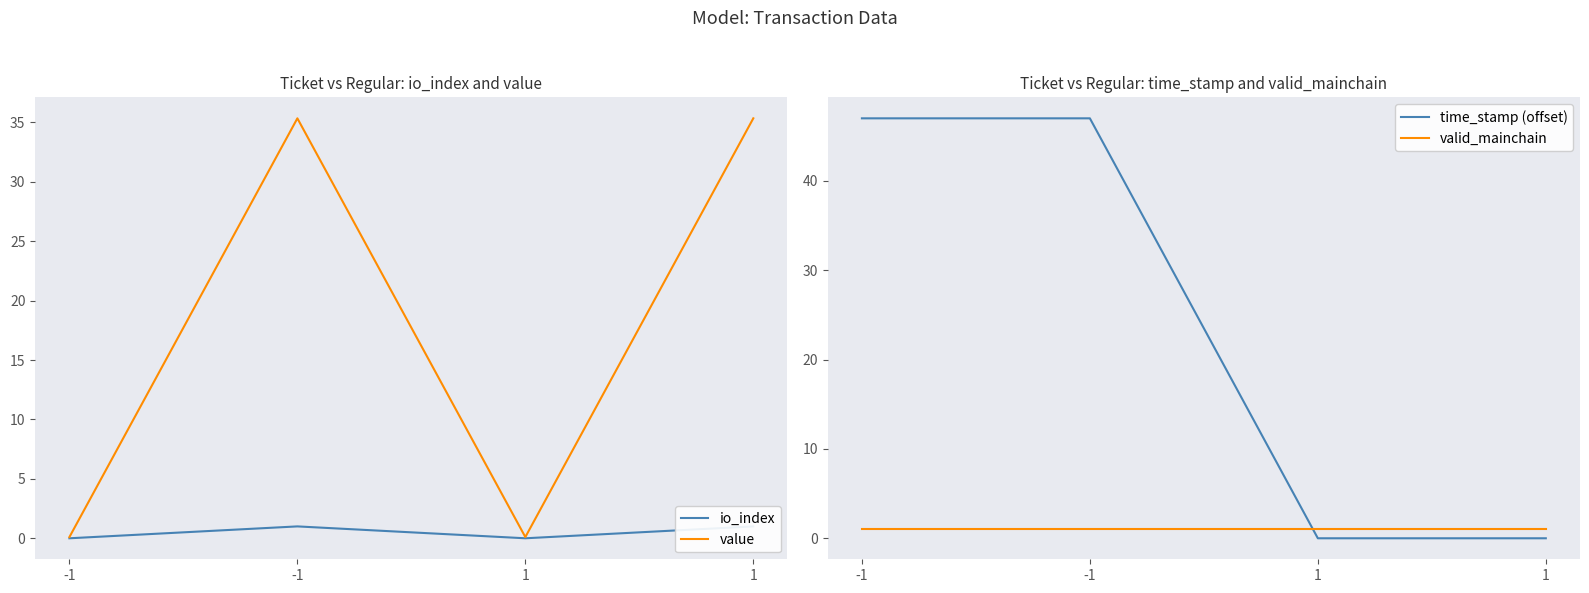

At which category does value reach its first local valley?

1